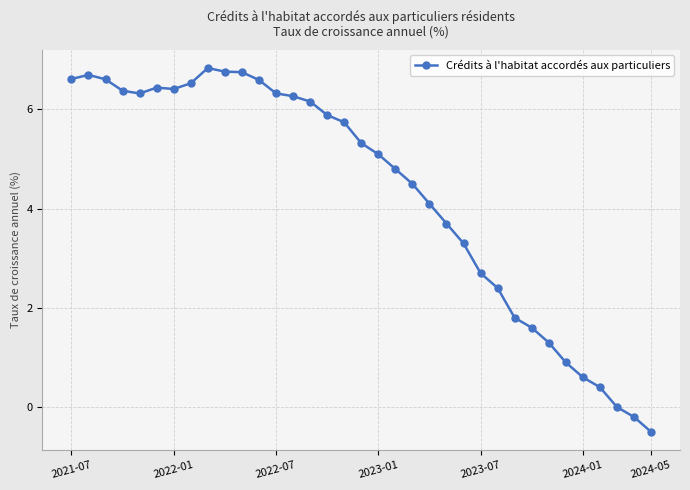

What is the minimum value shown in the chart?

-0.5